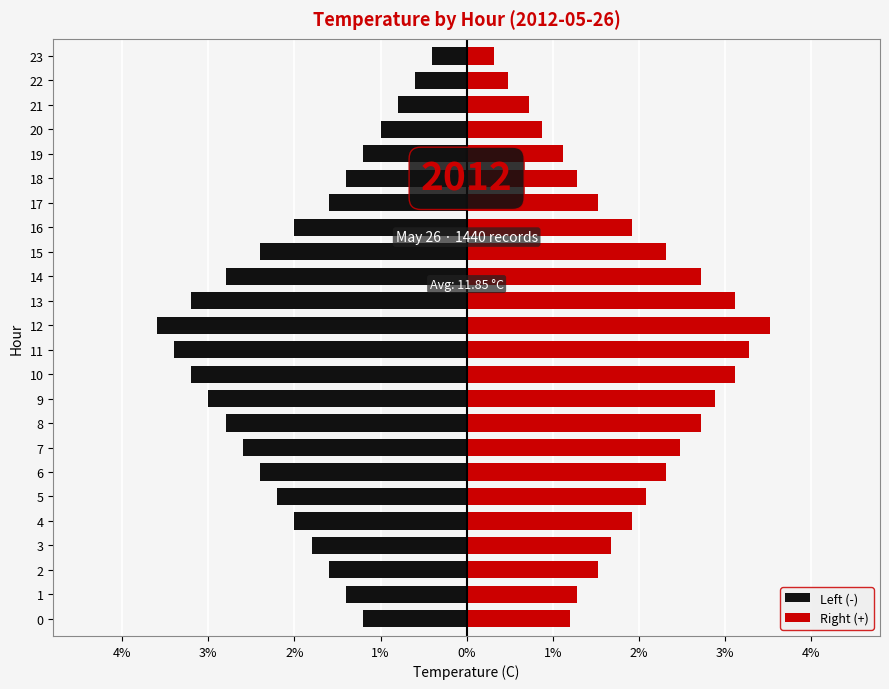

Between 14 and 21, which series saw the biggest shift?

Left (-)